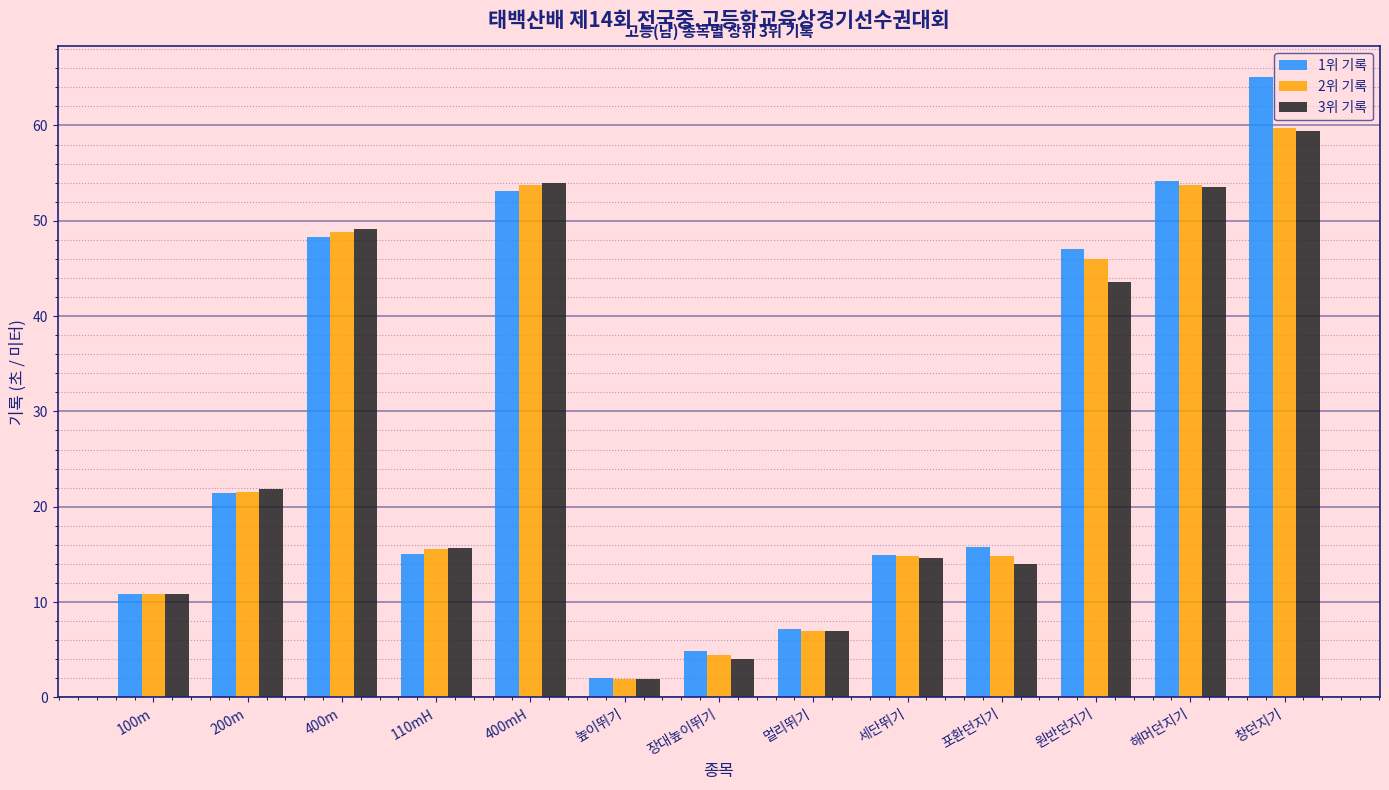

The 1위 기록 series shows 3.9 at 세단뛰기. True or false?

False